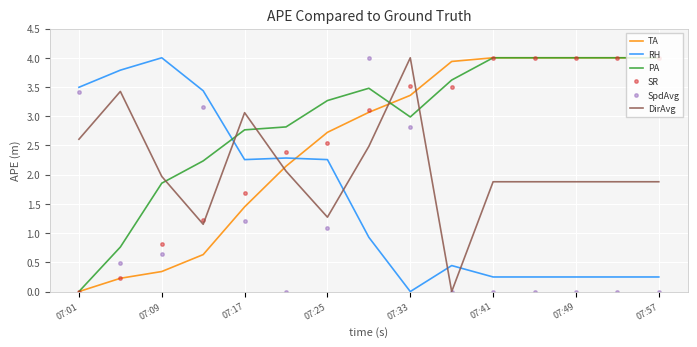

True or false: SpdAvg and SR cross at least once.

True